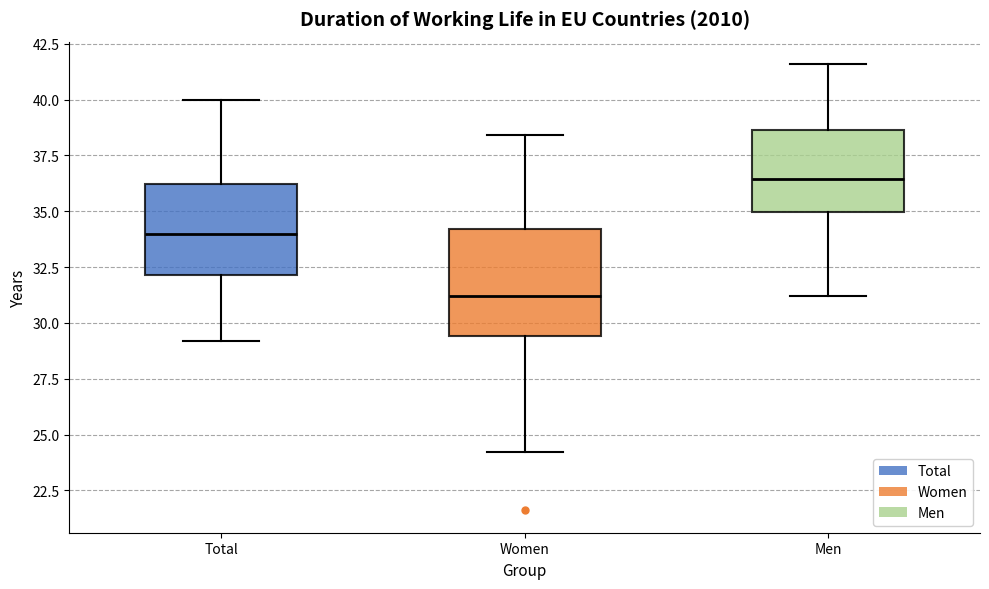

Comparing the boxes themselves (not the whiskers), which one is the tallest?

Women